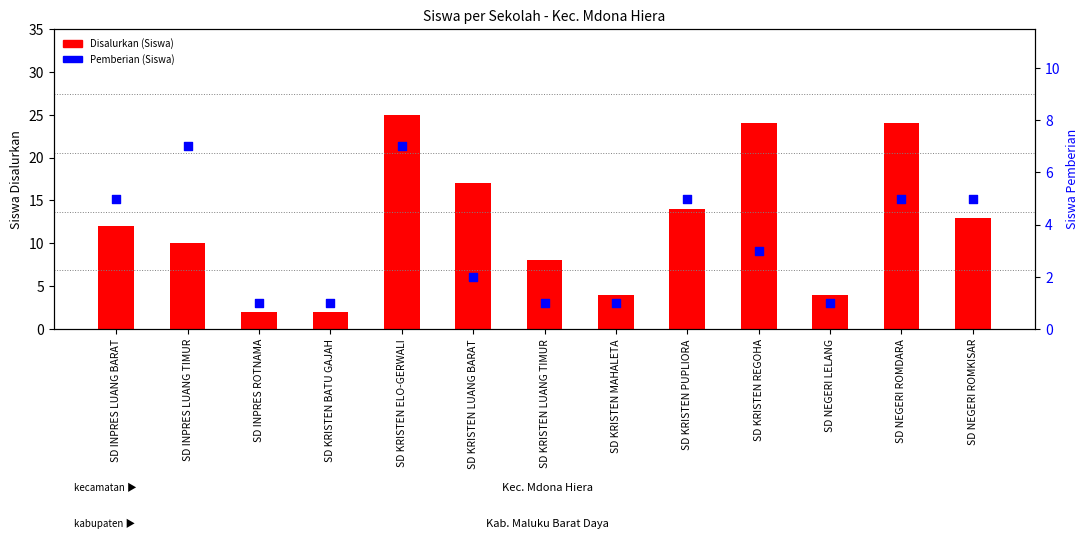

At which category is the sum across all series the highest?

SD KRISTEN ELO-GERWALI